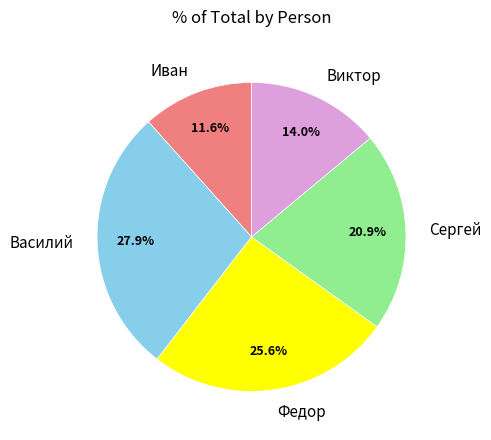

Which category has the smallest portion of the pie?

Иван